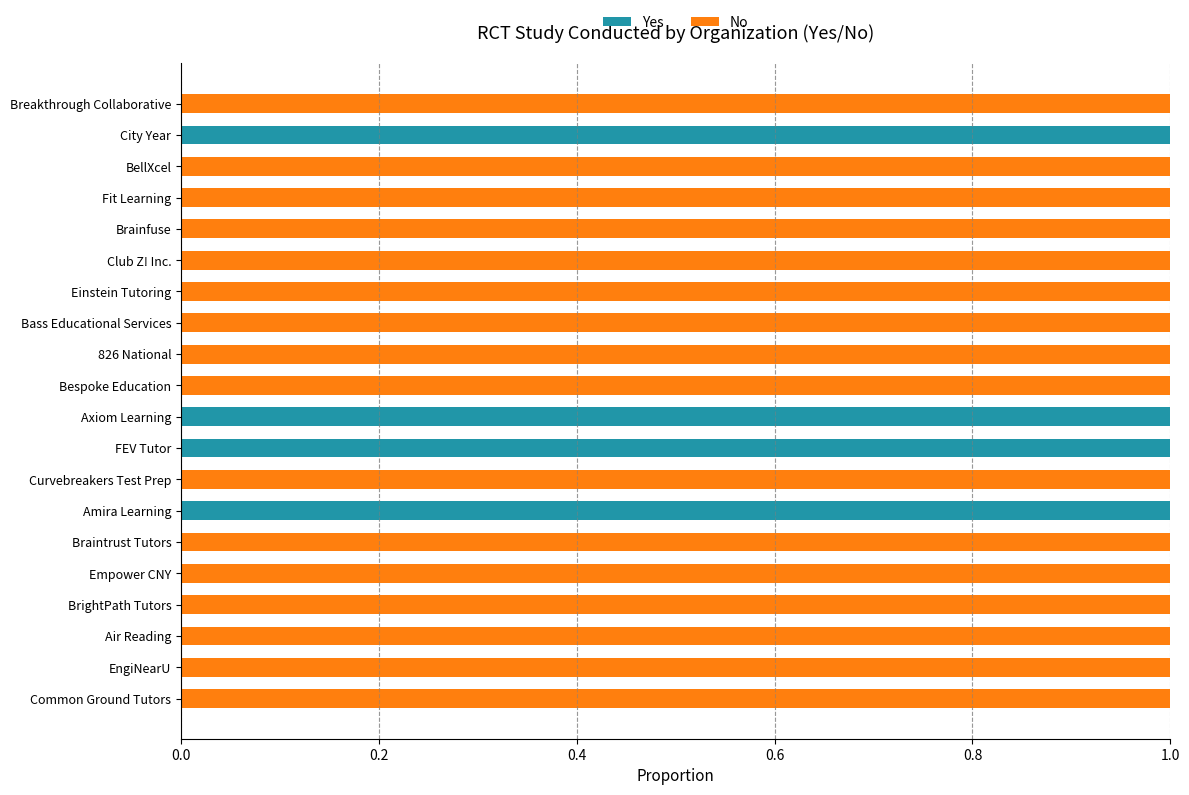

The Yes series shows 1 at FEV Tutor. True or false?

True